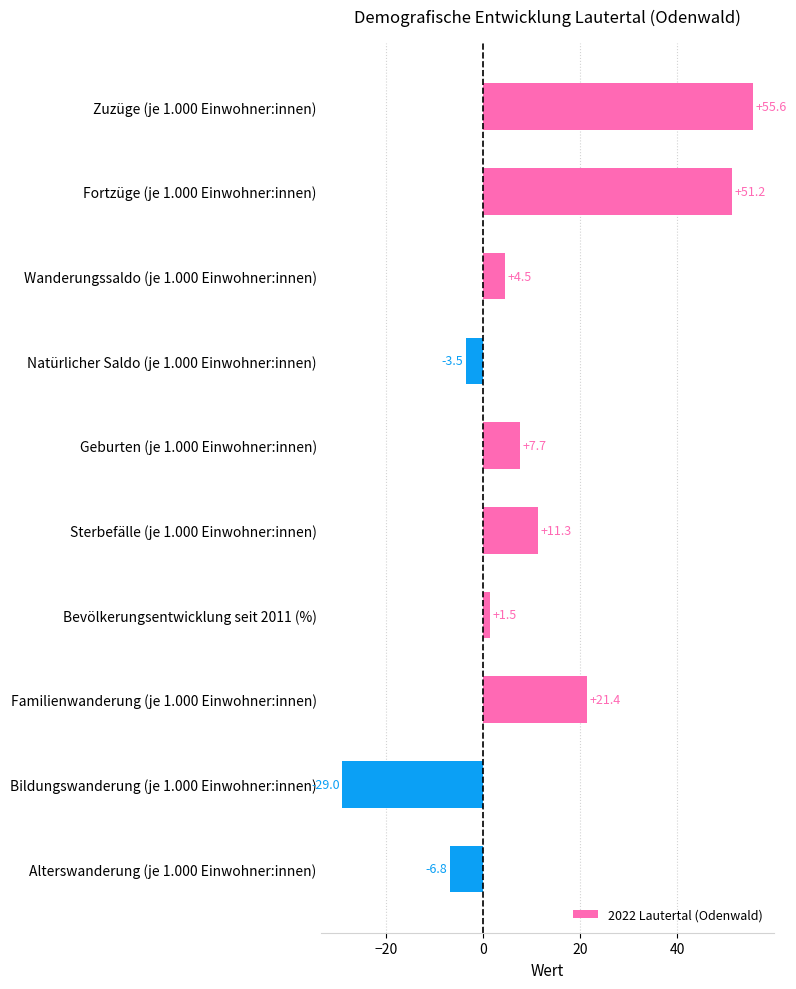

Count the number of values greater than 7.

5